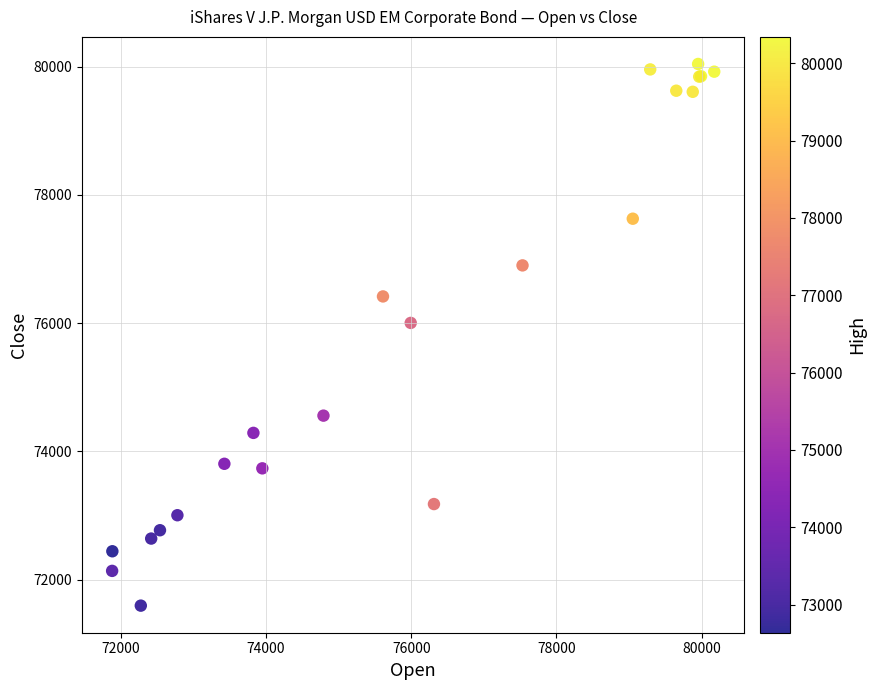

What Y value in the scatter plot is closest to 75819?

76005